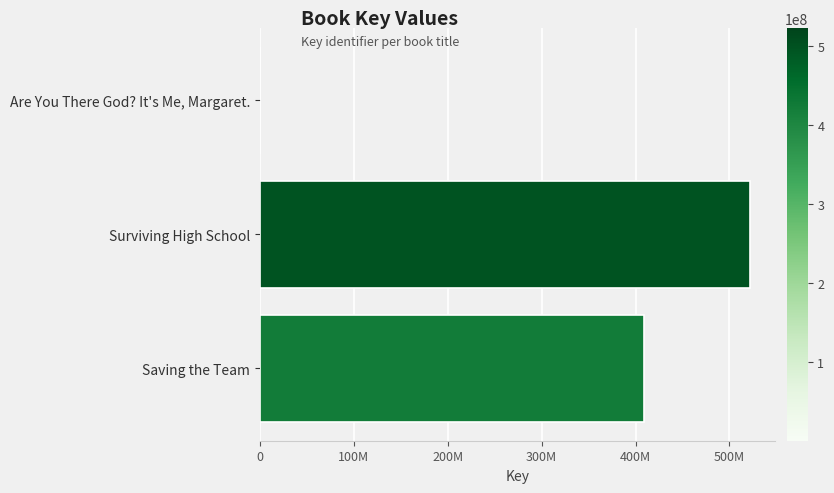

Which category has the highest value across all series?

Surviving High School